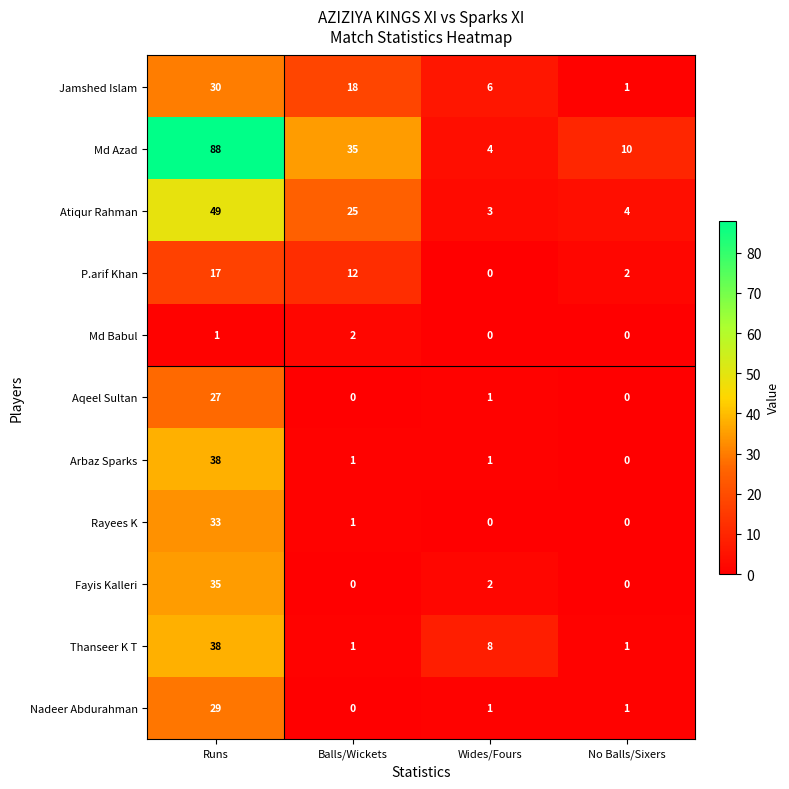

The value of P.arif Khan at Runs is 17. True or false?

True